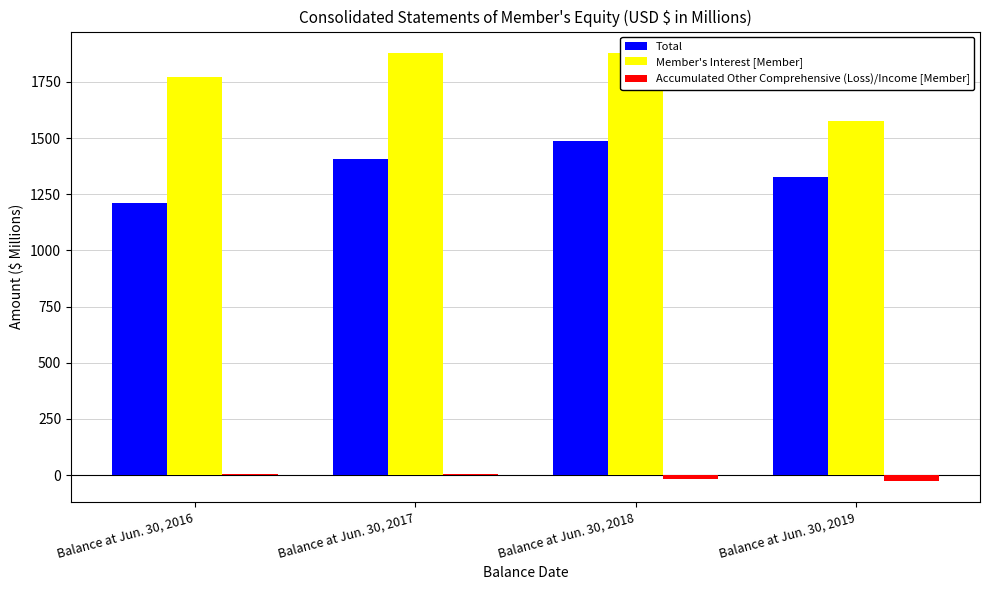

What is the total value across all series at Balance at Jun. 30, 2017?

3289.7